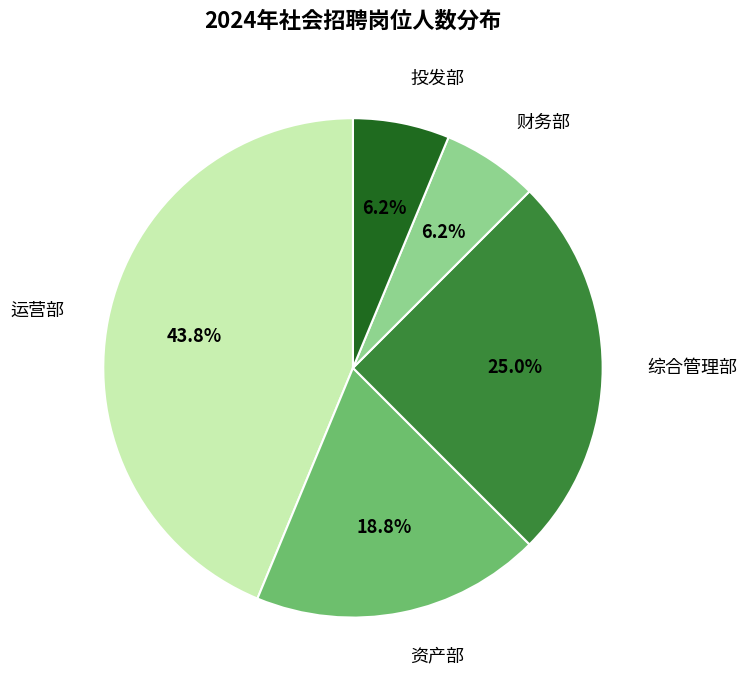

Which slice is the largest?

运营部